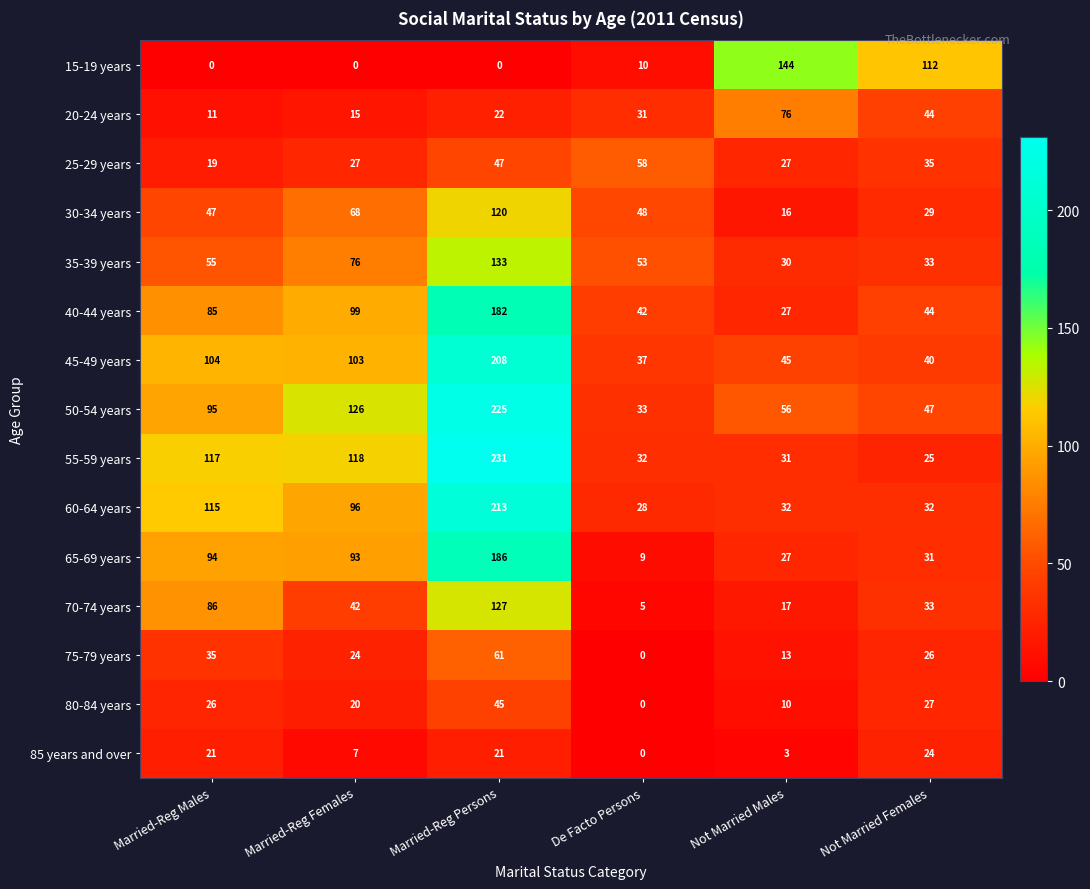

What is the maximum value for 75-79 years?

61